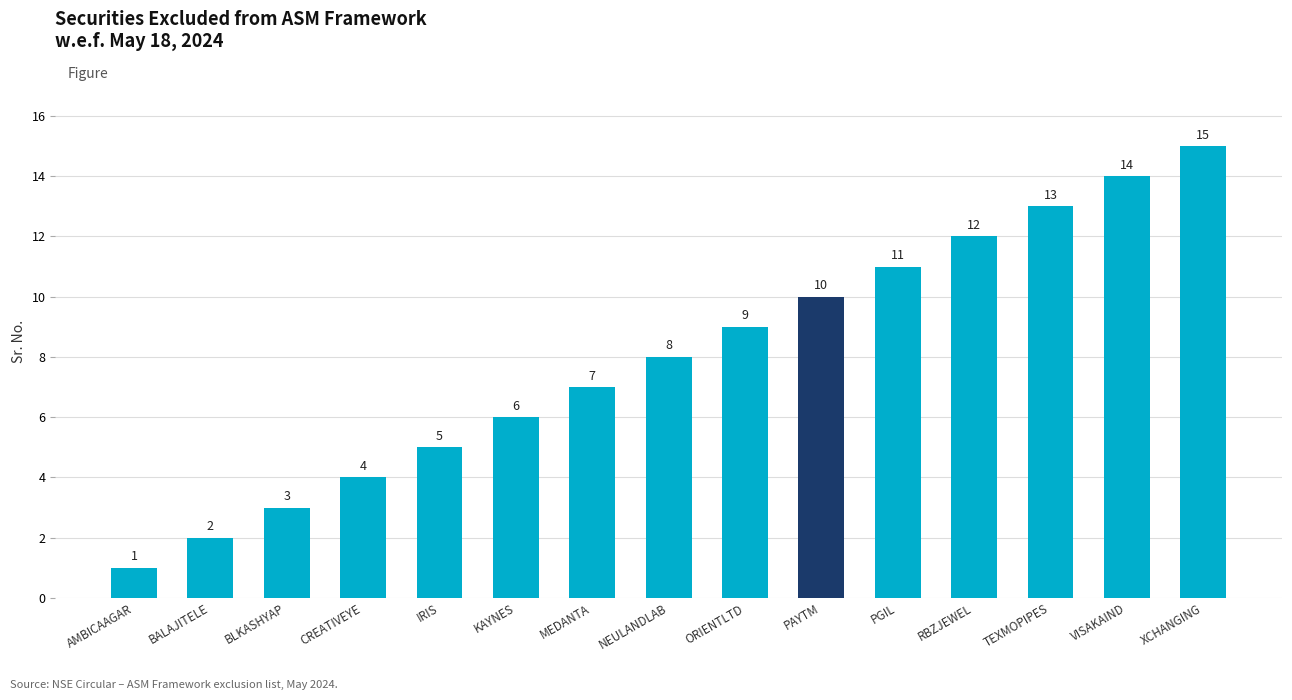

What is the change in value from IRIS to PGIL?

+6